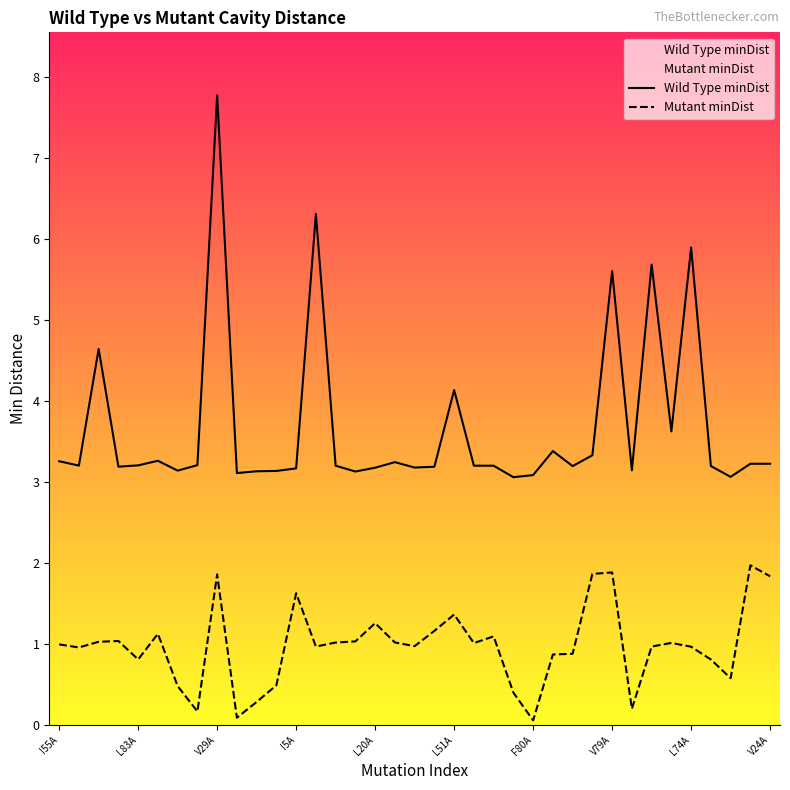

Which series has the largest total across all categories?

Wild Type minDist